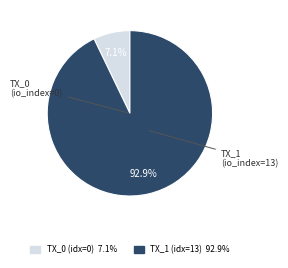

Is there a majority slice in this chart?

Yes